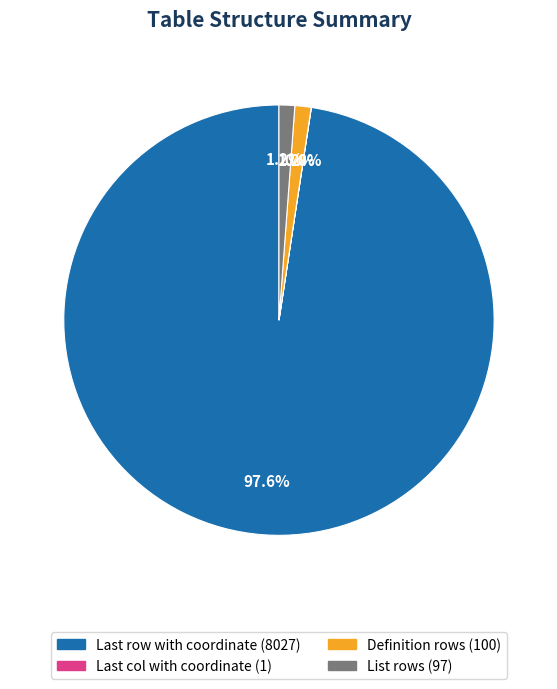

To the nearest percent, what is the average slice percentage?

25%